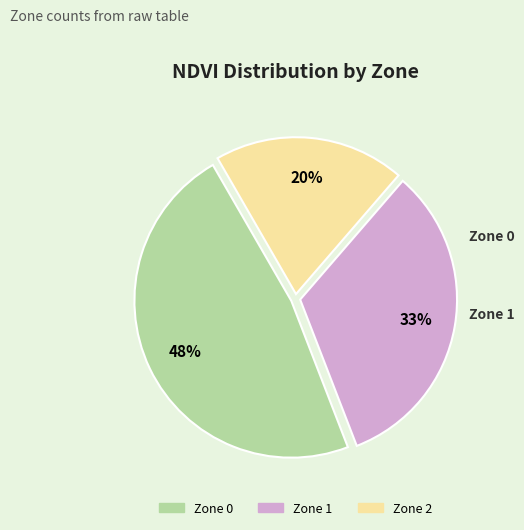

Rank the categories by value from highest to lowest.

Zone 0, Zone 1, Zone 2